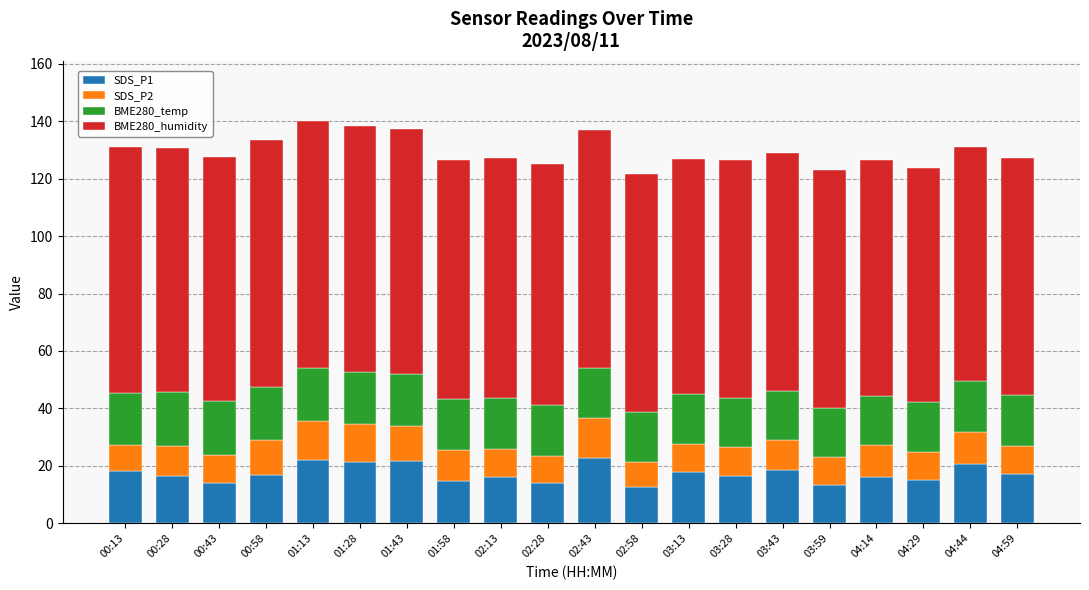

The SDS_P1 series shows 18.1 at 00:13. True or false?

True